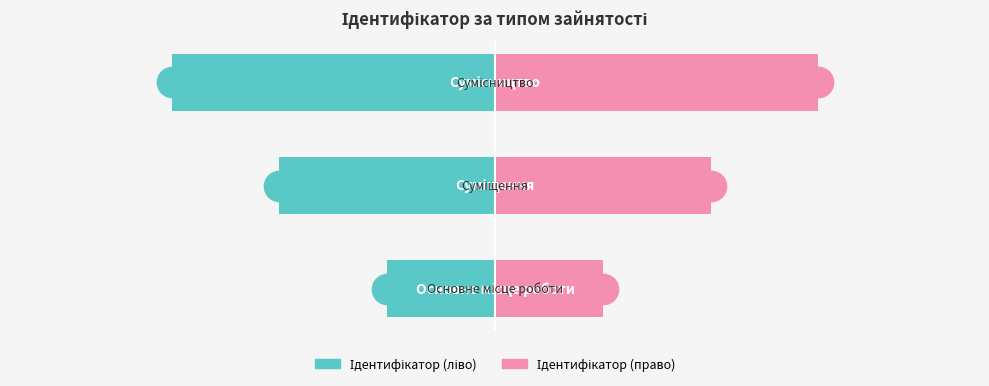

List the series in order of their peak value, lowest first.

Ідентифікатор (ліво), Ідентифікатор (право)